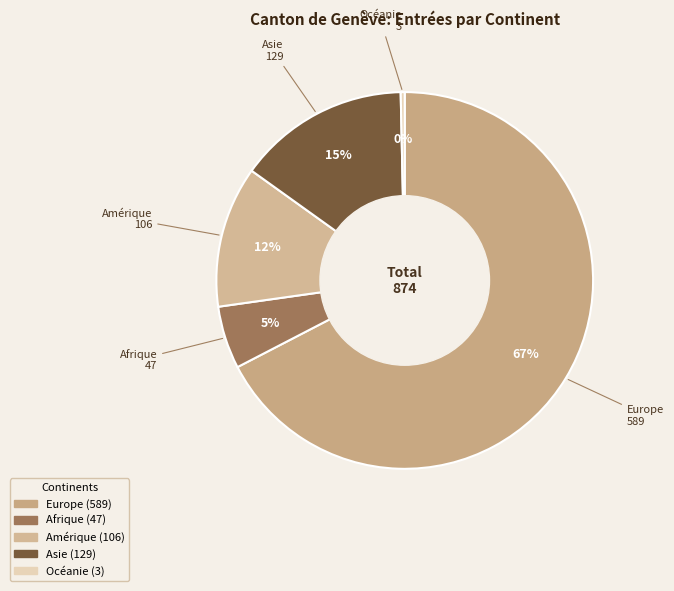

Do Océanie and Asie together represent more than half of the pie?

No